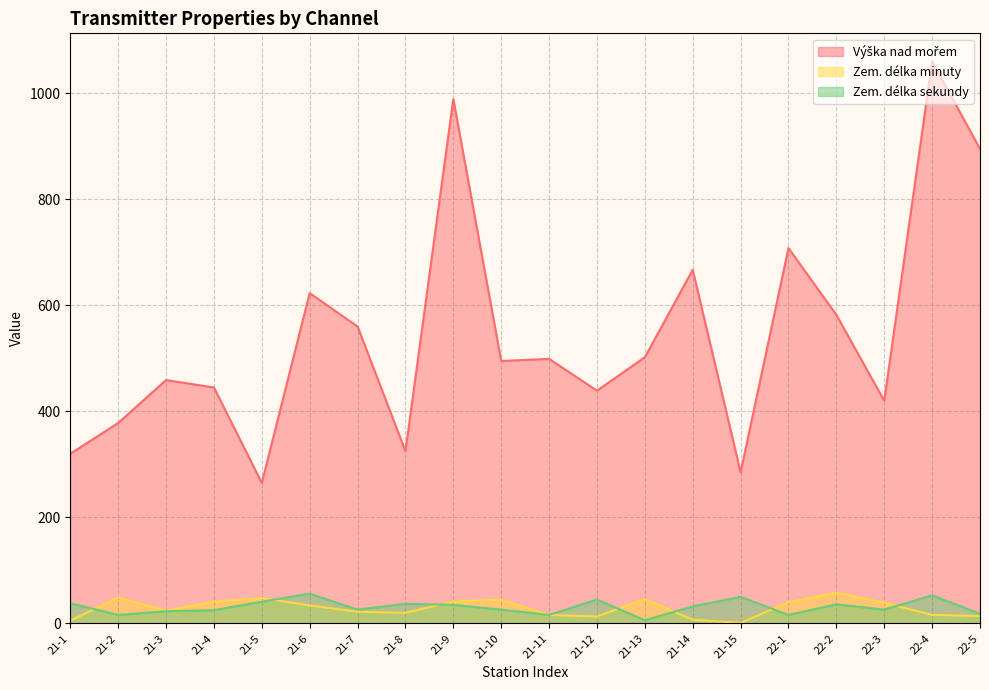

What is the lowest value of the Zem. délka minuty series?

1